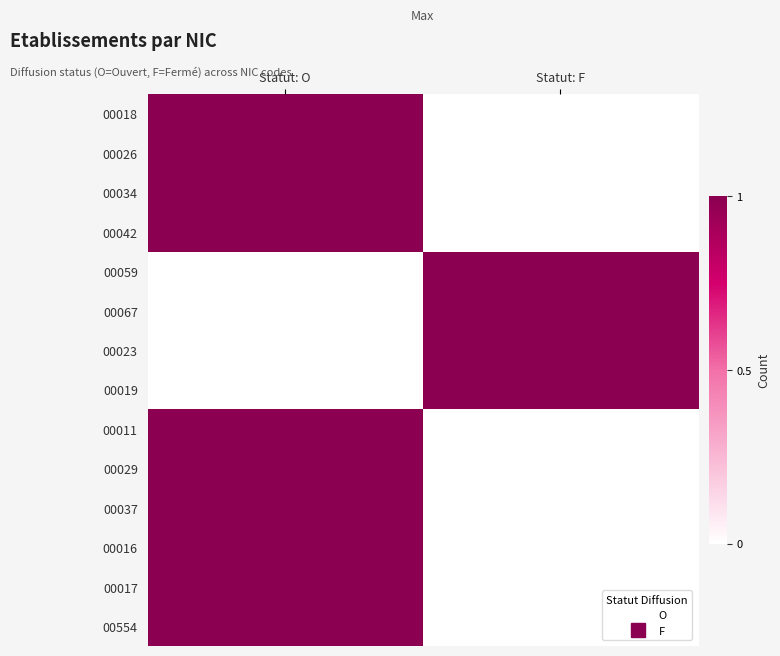

Reading left to right, what are all the values shown in this chart?

00018: Statut: O=1	Statut: F=0
00026: Statut: O=1	Statut: F=0
00034: Statut: O=1	Statut: F=0
00042: Statut: O=1	Statut: F=0
00059: Statut: O=0	Statut: F=1
00067: Statut: O=0	Statut: F=1
00023: Statut: O=0	Statut: F=1
00019: Statut: O=0	Statut: F=1
00011: Statut: O=1	Statut: F=0
00029: Statut: O=1	Statut: F=0
00037: Statut: O=1	Statut: F=0
00016: Statut: O=1	Statut: F=0
00017: Statut: O=1	Statut: F=0
00554: Statut: O=1	Statut: F=0